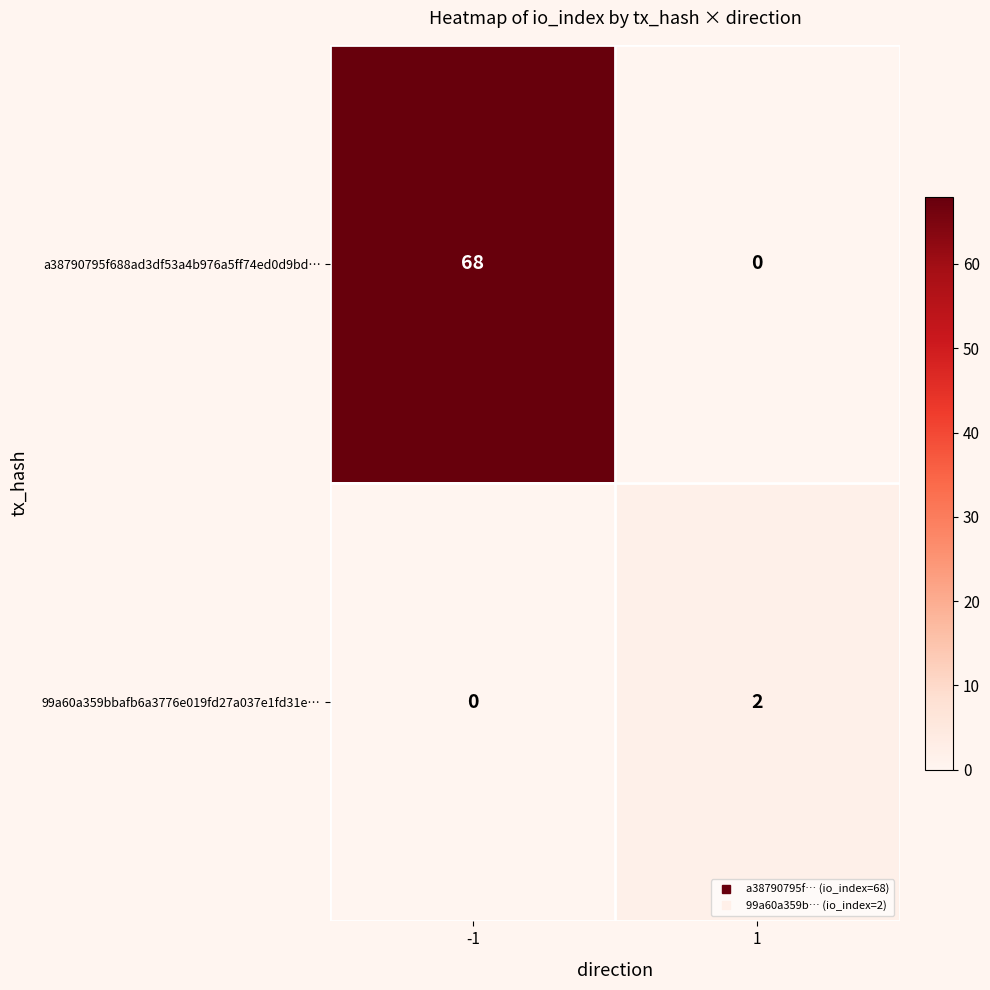

What value does the a38790795f688ad3df53a4b976a5ff74ed0d9bd… series have at -1?

68